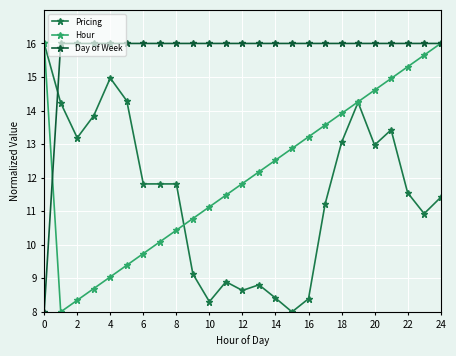

Does the chart display data point markers on the line(s)?

Yes